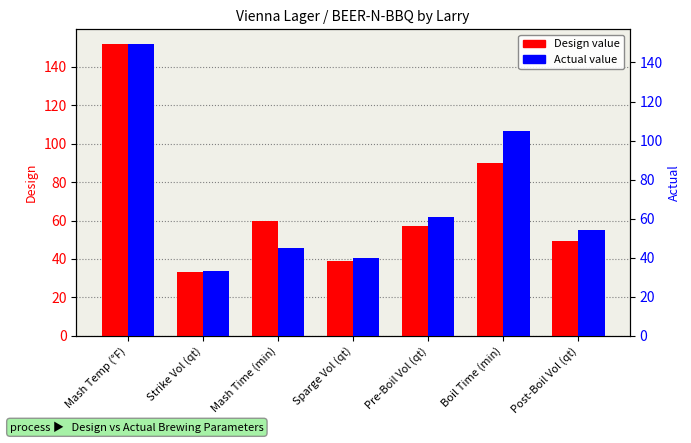

How many bars are there in total?

14